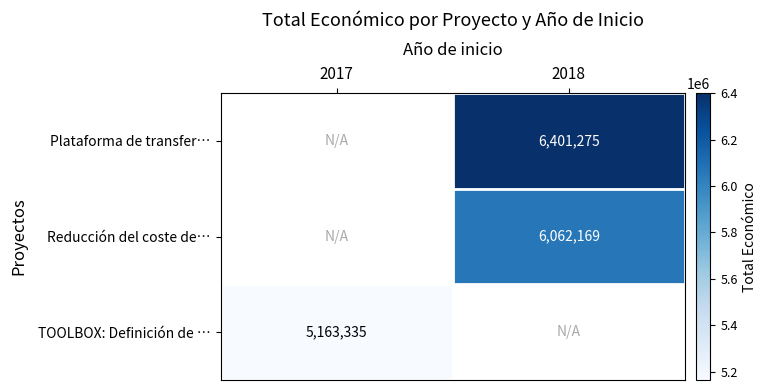

Is it true that TOOLBOX: Definición de … equals 5163335 at 2017?

True